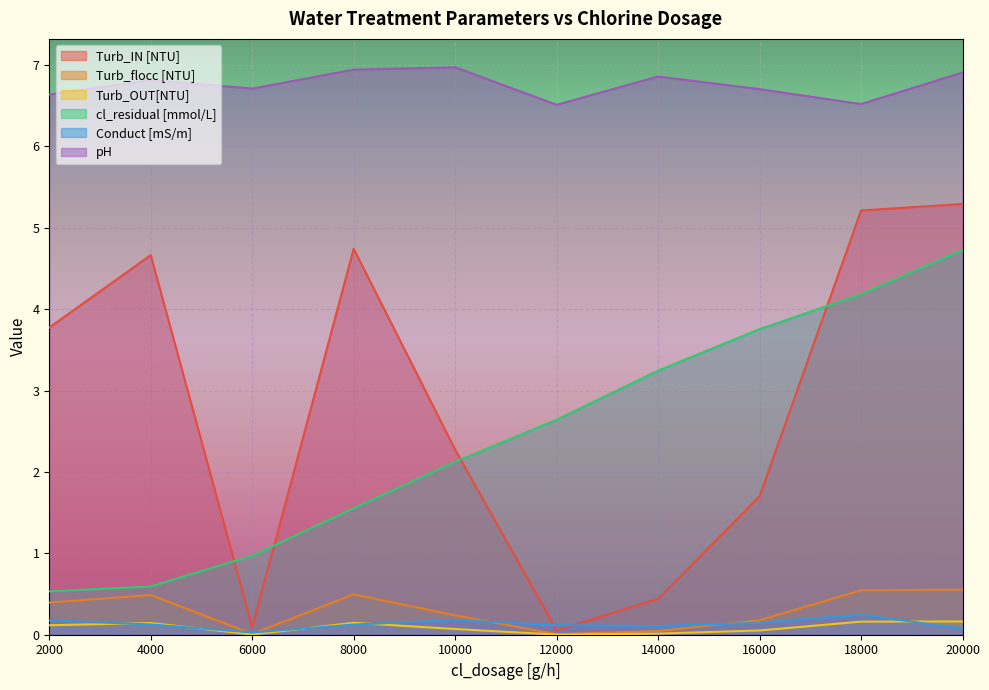

What is the value of the cl_residual [mmol/L] point at the 1st from the left?

0.5